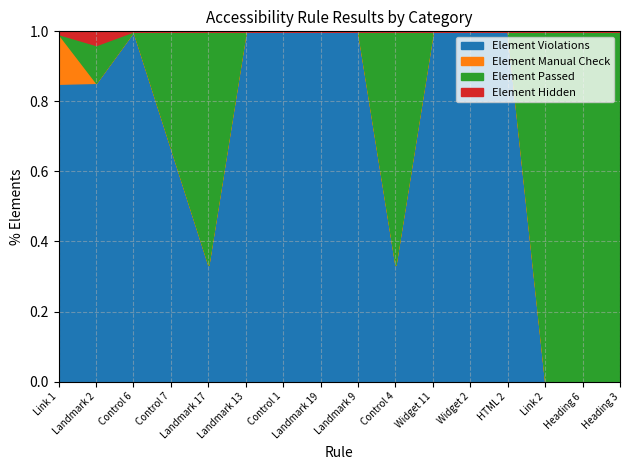

Rank the series at Landmark 9 from highest to lowest value.

Element Violations, Element Manual Check, Element Passed, Element Hidden